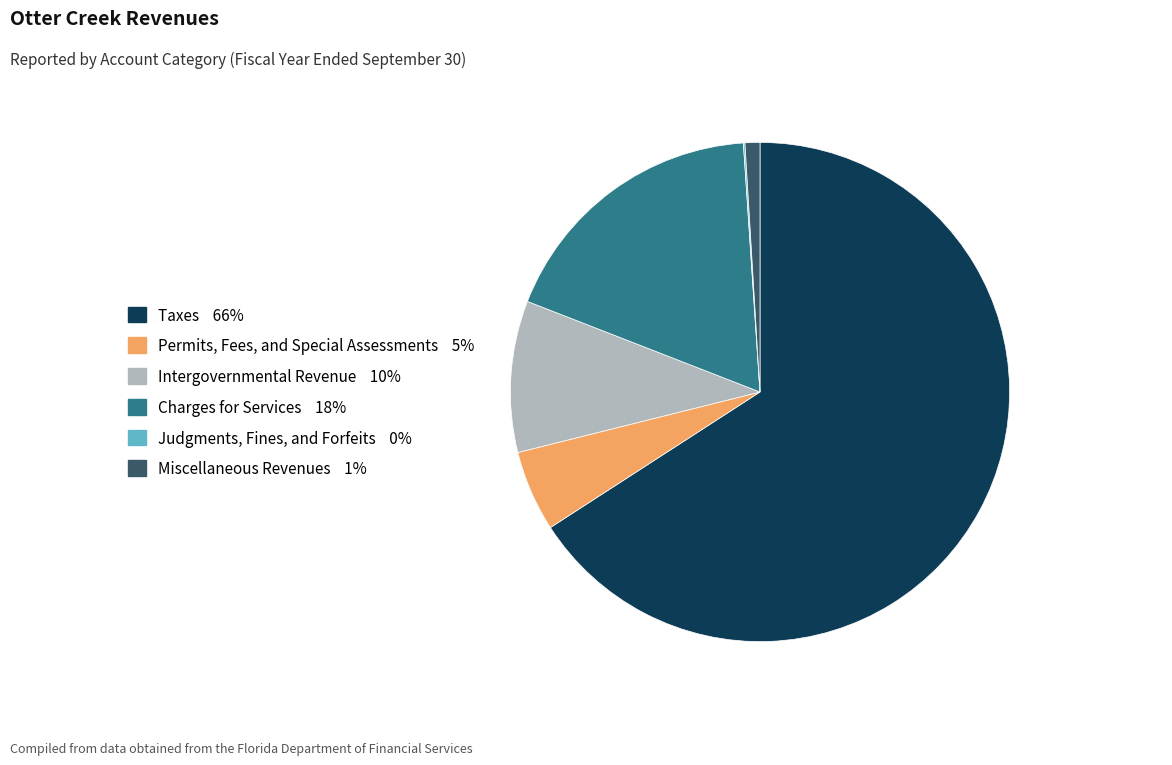

What is the majority slice?

Taxes